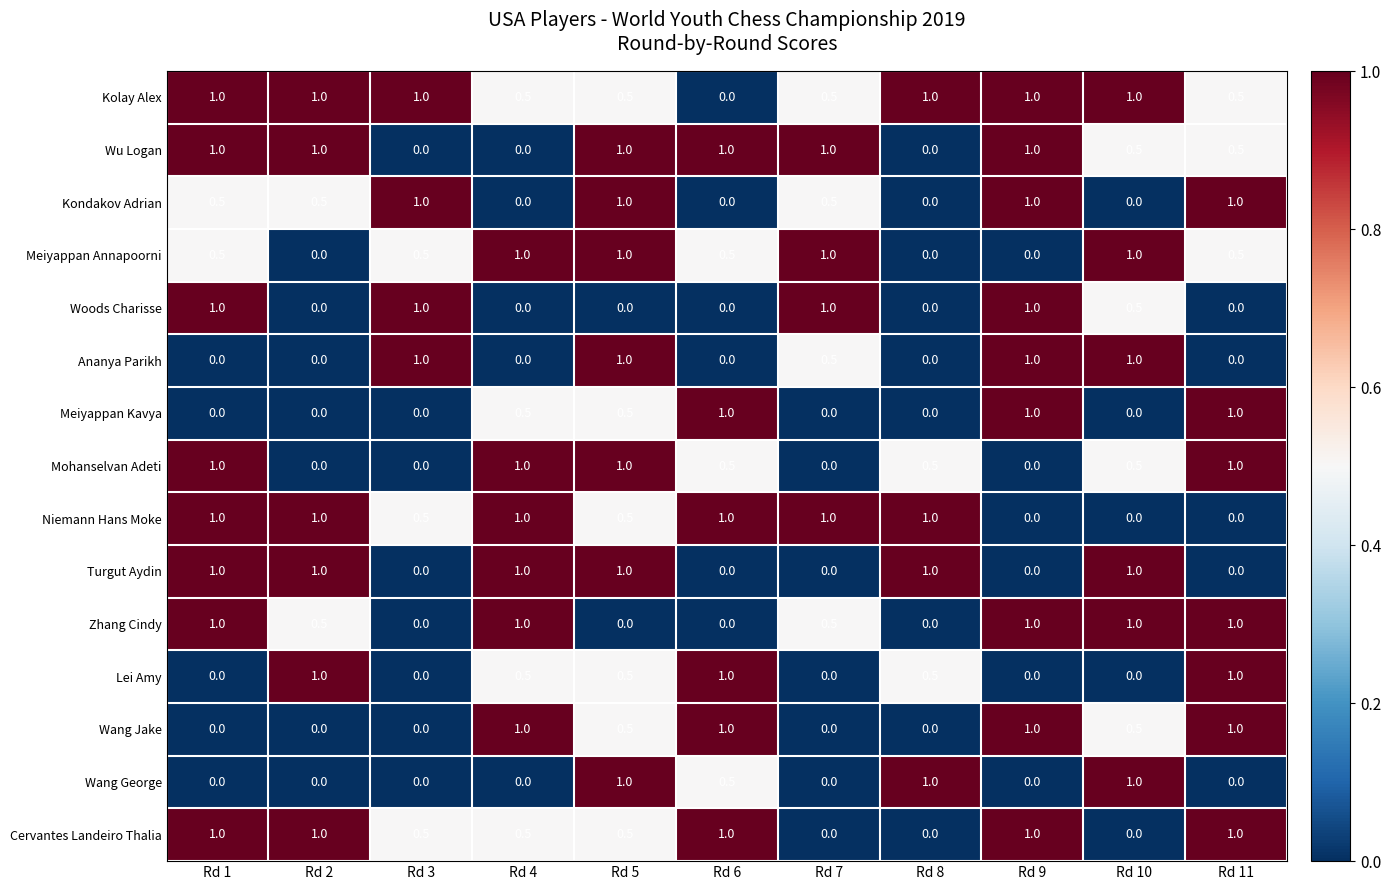

How many series are shown in this chart?

15